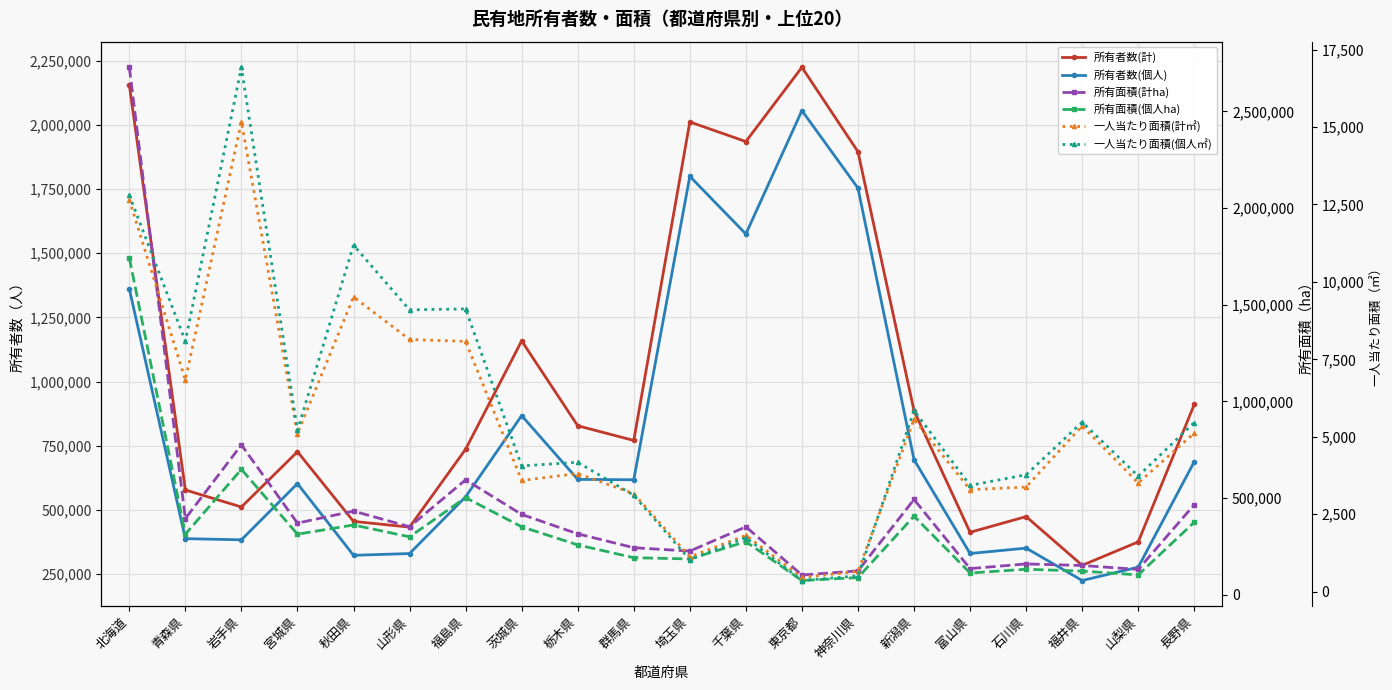

At which label does 所有者数(計) reach its minimum?

福井県